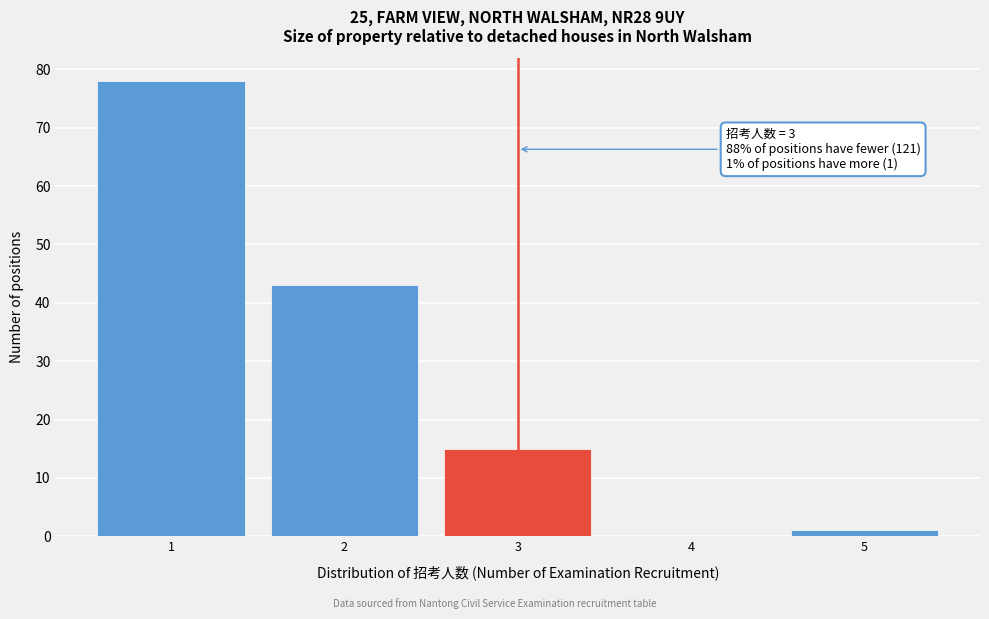

Which range on the x-axis has the tallest bar?

0.5 to 1.5